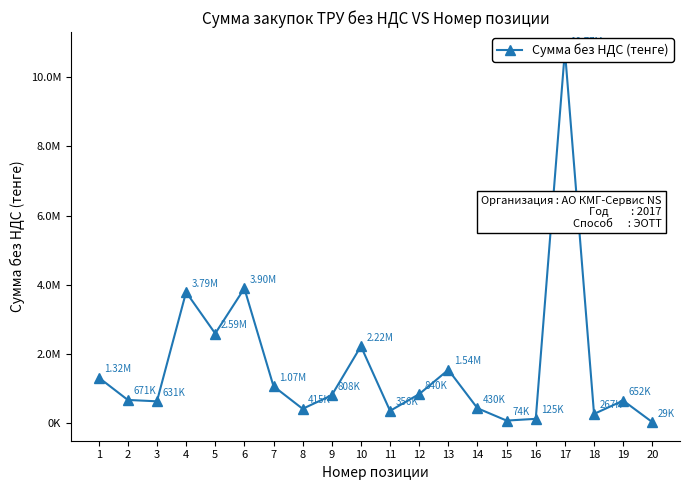

Reading left to right, list all the values displayed in this chart.

1=1319208.0	2=670958.4	3=631332.0	4=3786168.0	5=2590650.0	6=3895380.0	7=1067040.0	8=414960.0	9=807690.0	10=2223000.0	11=355680.0	12=840294.0	13=1541280.0	14=430464.0	15=74100.0	16=125400.0	17=10765020.0	18=266760.0	19=652080.0	20=29366.4